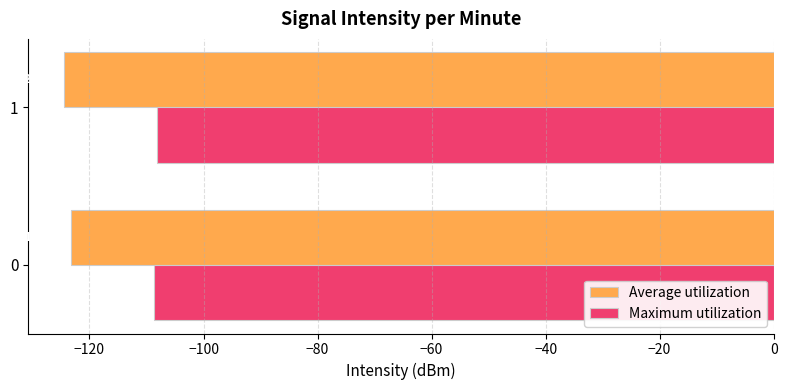

How many Average utilization values are between -124 and -123?

1